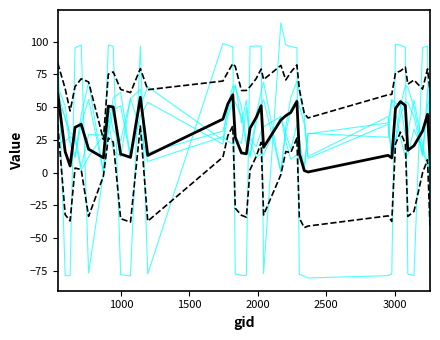

How many lines are shown in the chart?

8